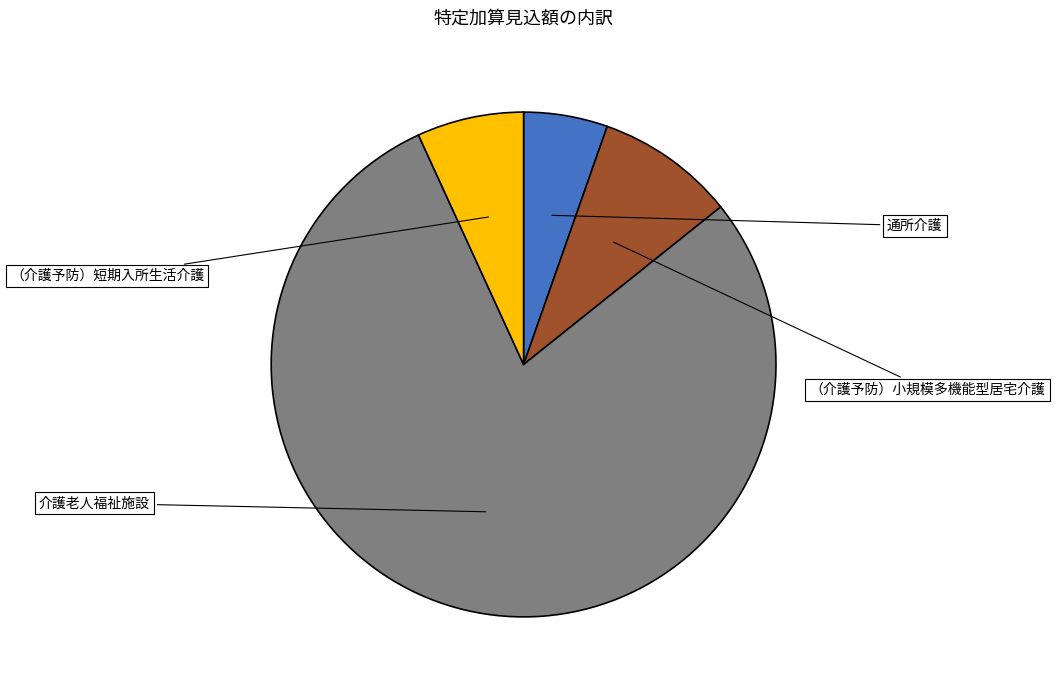

Which category accounts for the majority?

介護老人福祉施設